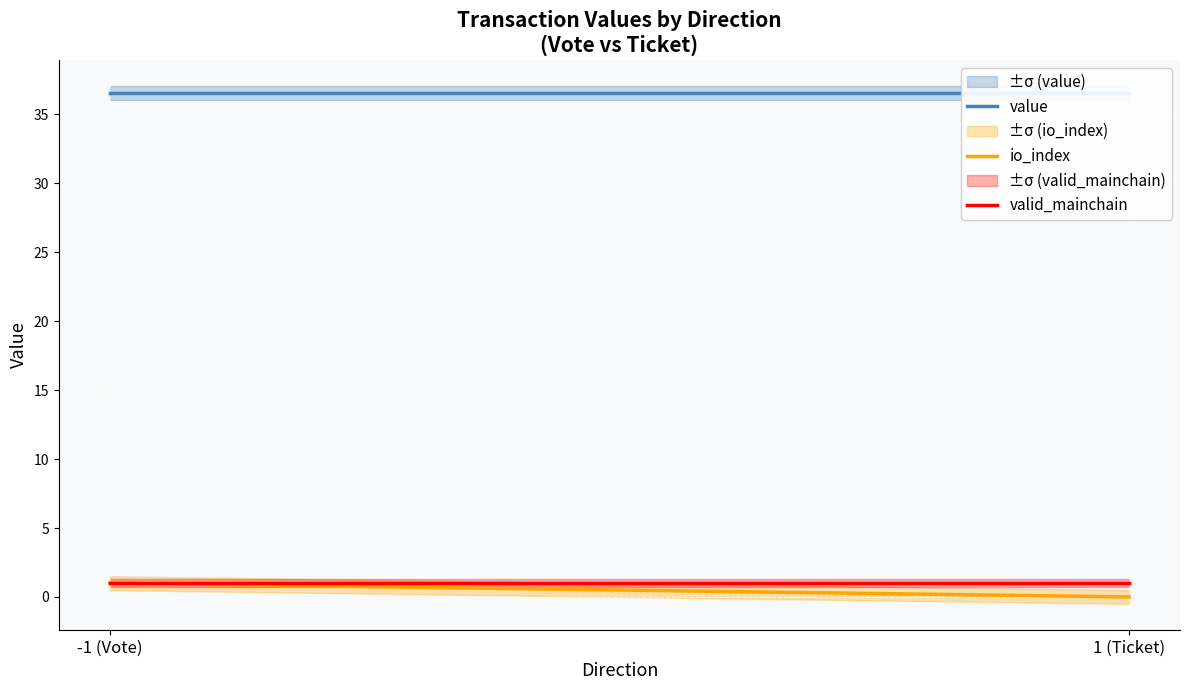

True or false: value has a value of 36.6 at 1 (Ticket).

True